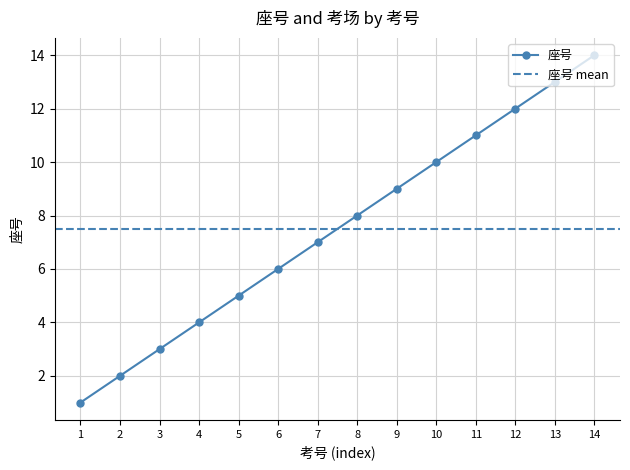

True or false: 座号 has a value of 5 at 10.

False